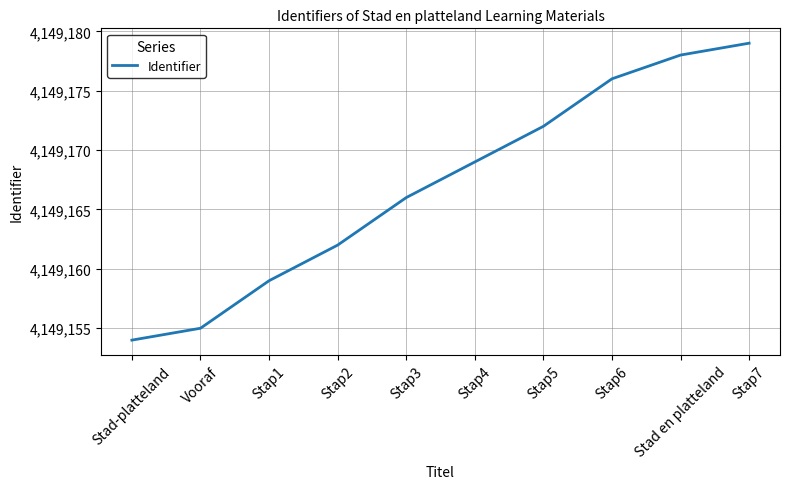

What is the difference between the values at Stap1 and Stap5?

13